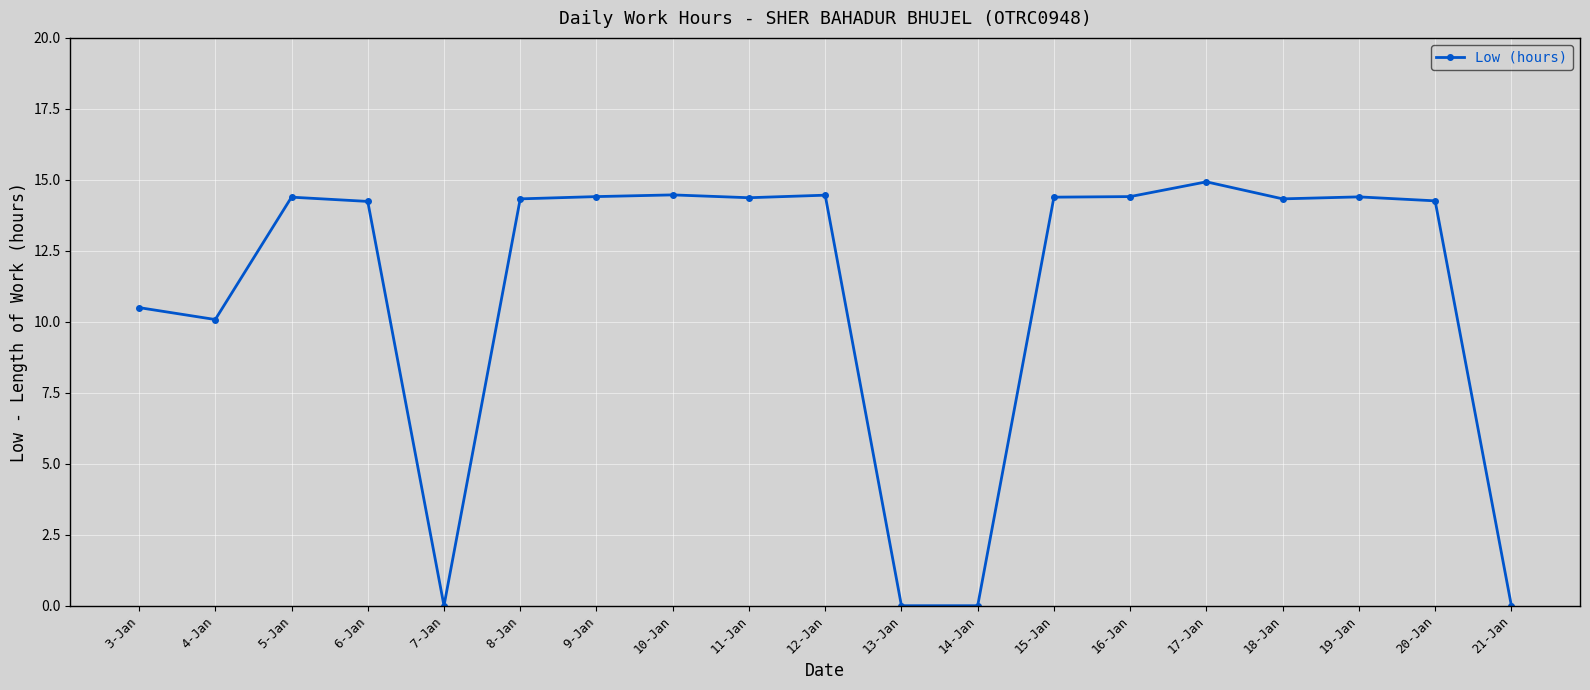

How many lines are shown in the chart?

1